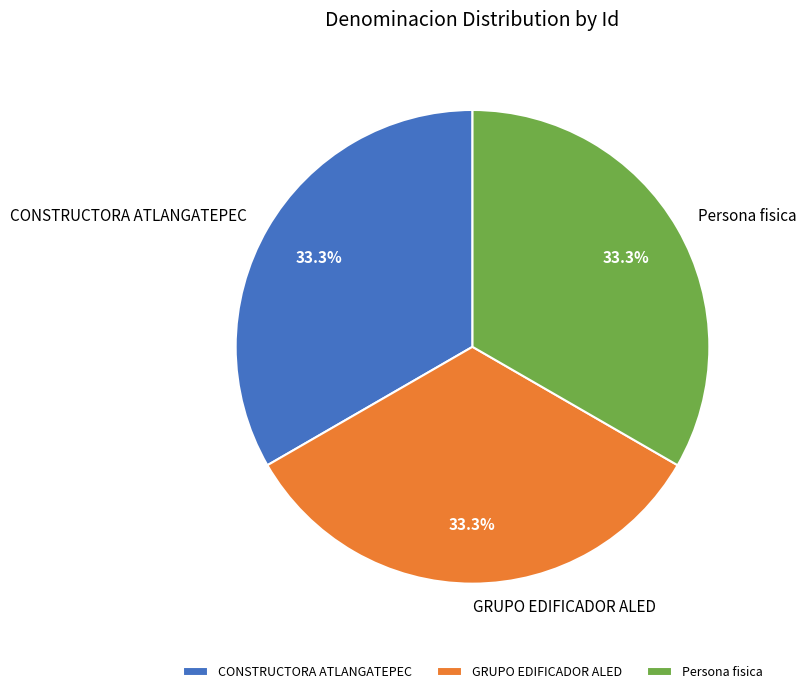

Is it true that Persona fisica is 7% of the pie?

False